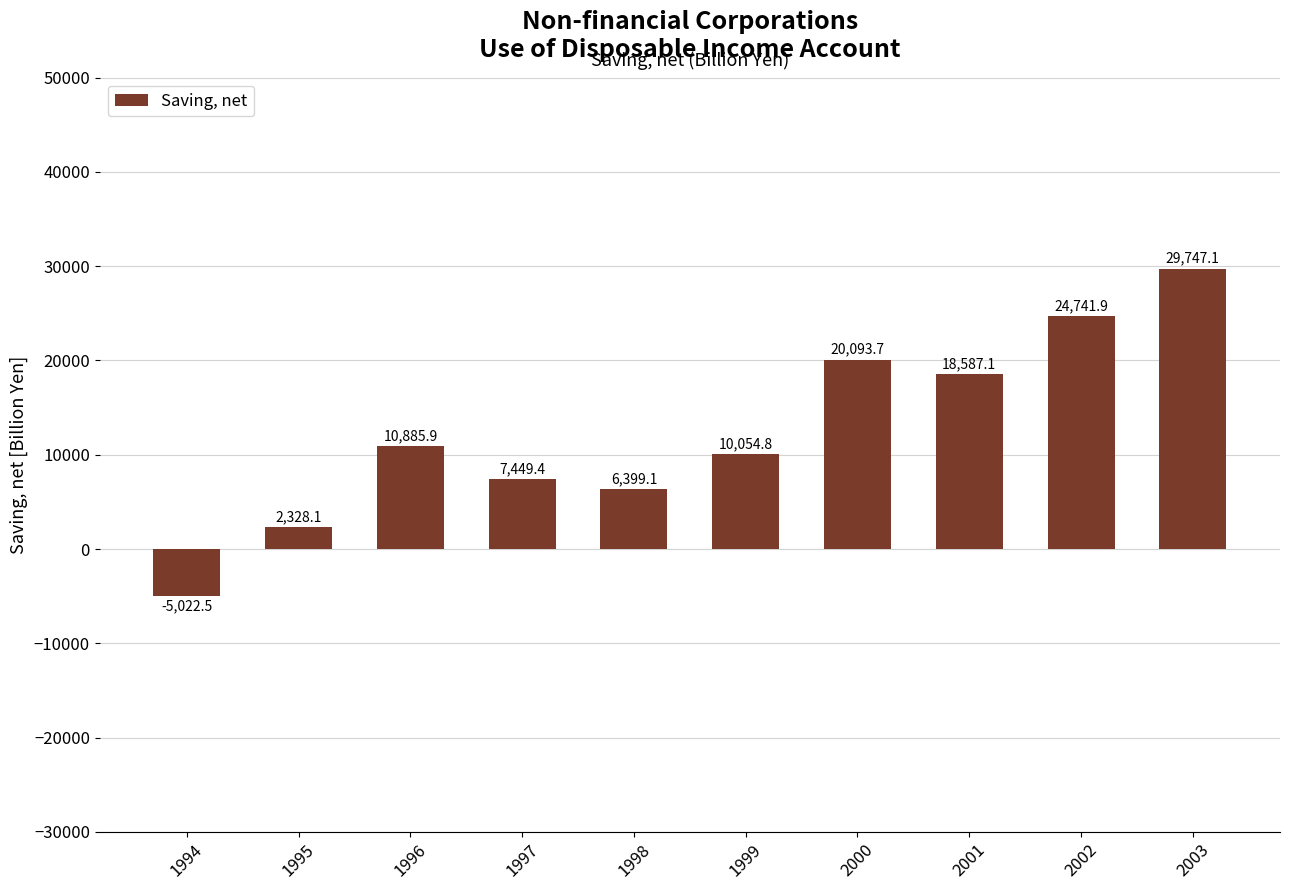

What is the maximum value shown in the chart?

29747.1